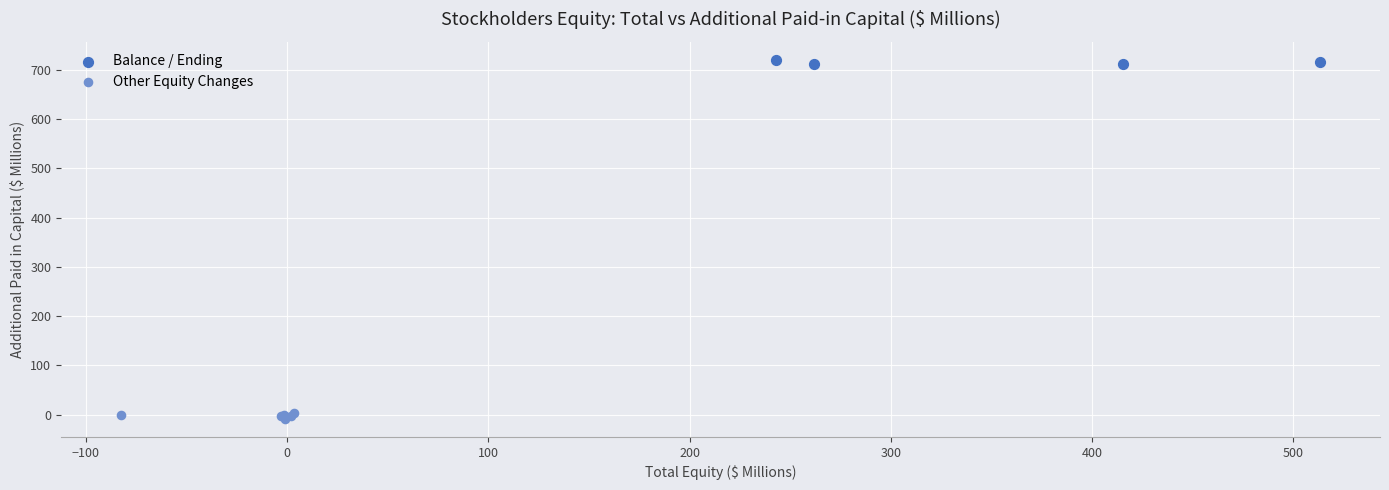

Which series contains the lowest Y value?

Other Equity Changes